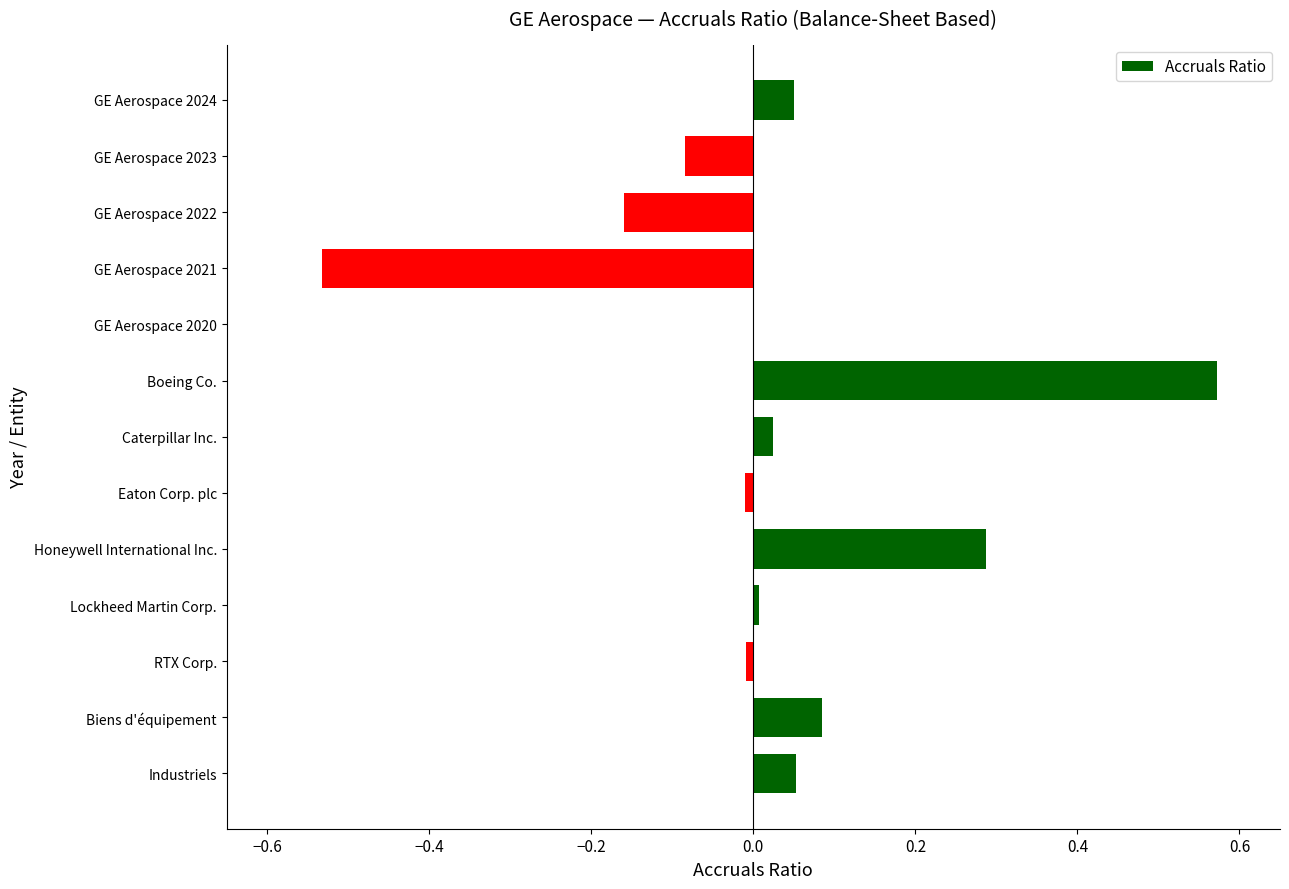

What is the change in value from Industriels to GE Aerospace 2021?

-0.6